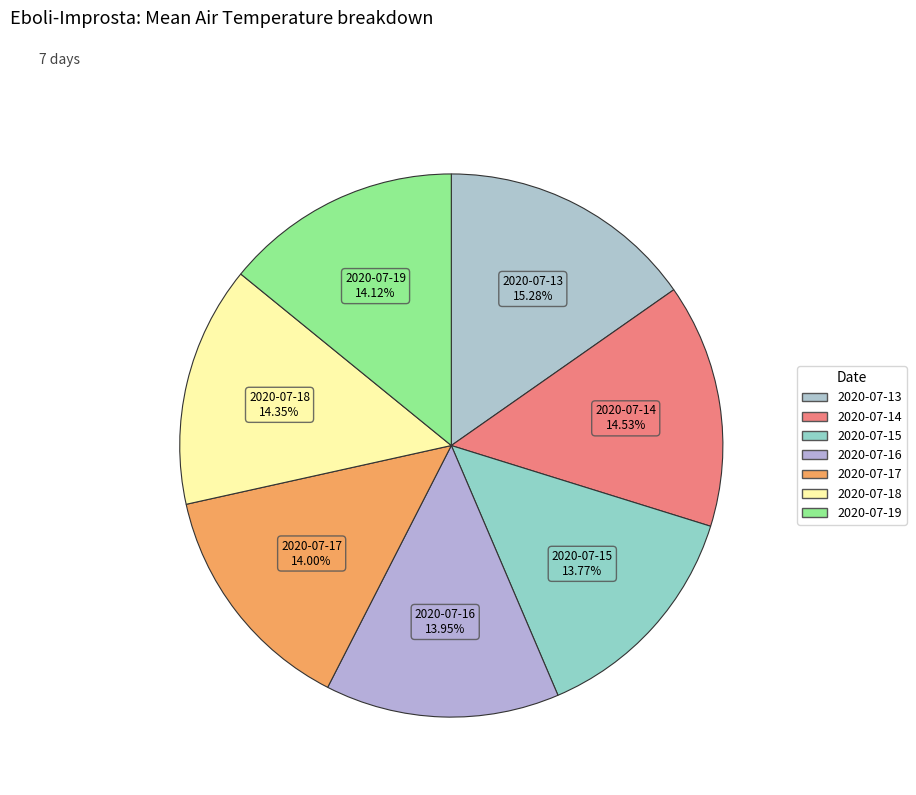

Does 2020-07-15 account for over 50% of the chart?

No